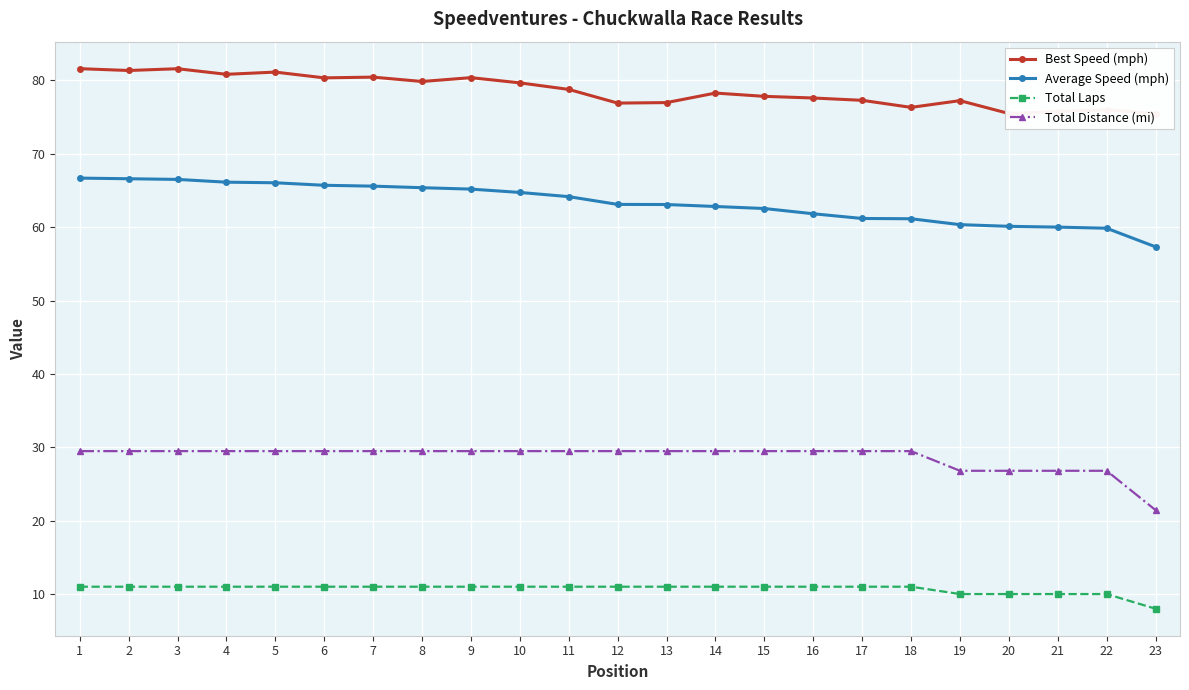

True or false: Best Speed (mph) and Average Speed (mph) cross at least once.

False